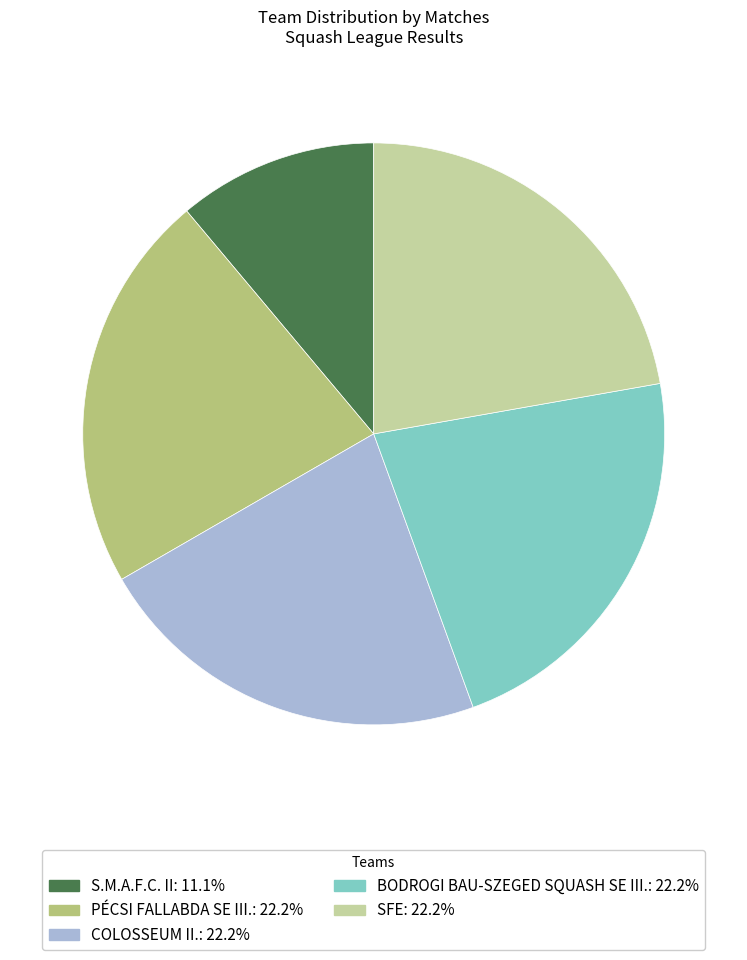

Does BODROGI BAU-SZEGED SQUASH SE III. account for over 50% of the chart?

No